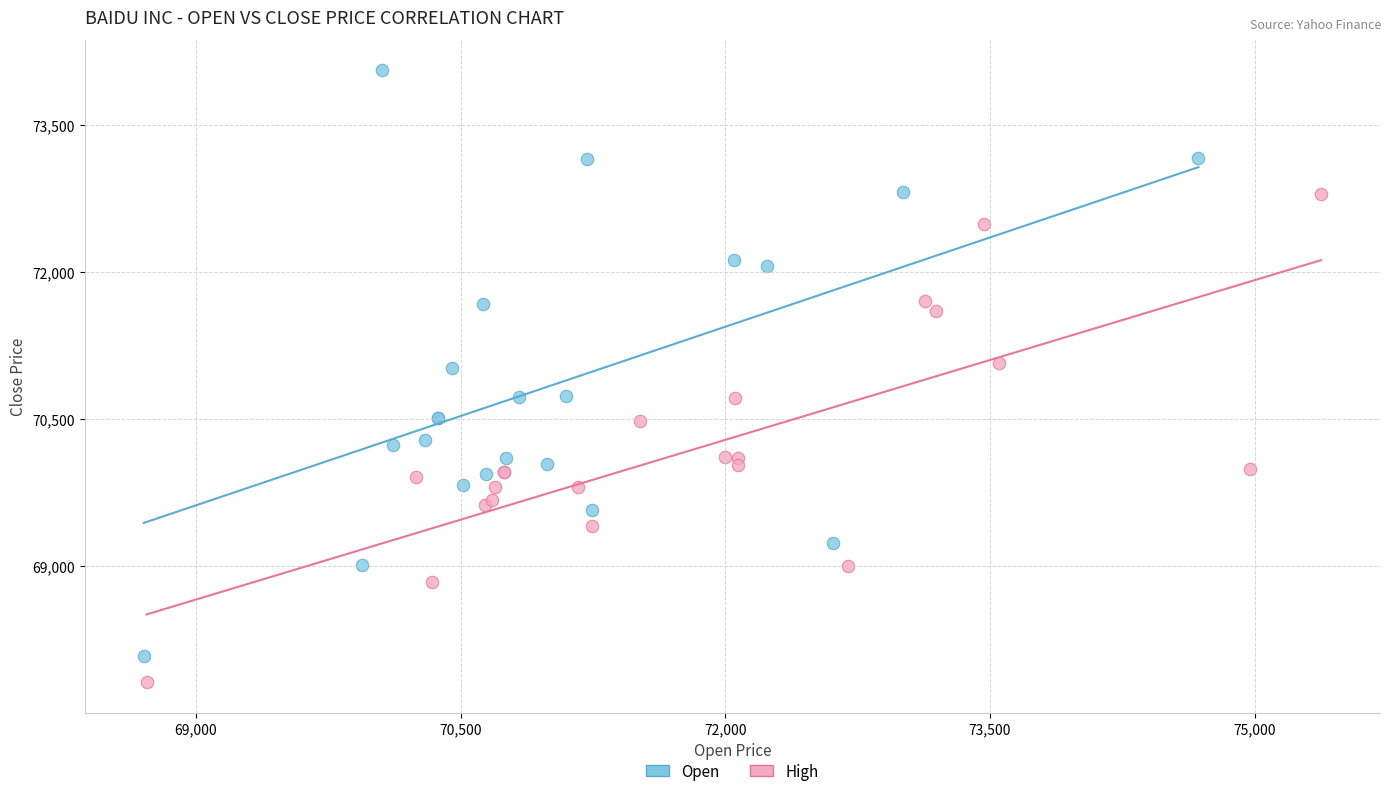

Which series contains the lowest Y value?

High